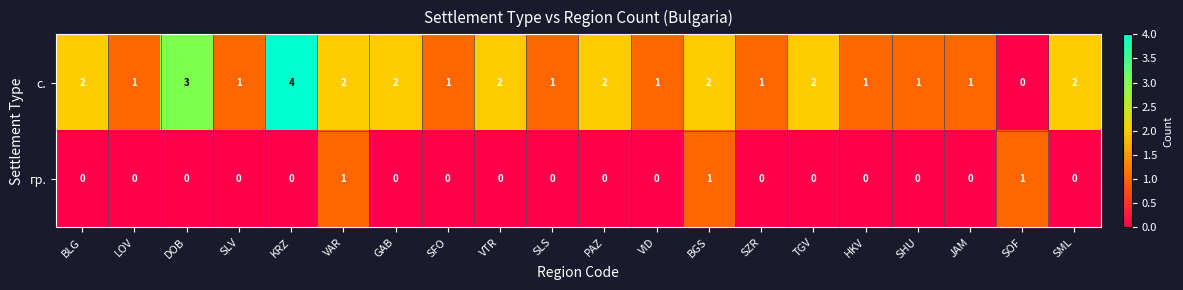

How many с. values are between 1 and 2?

17